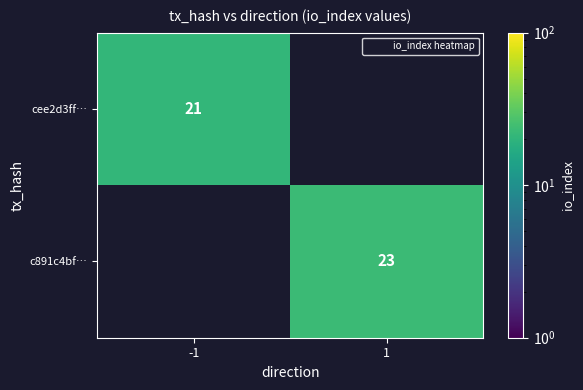

At which category is the sum across all series the highest?

1